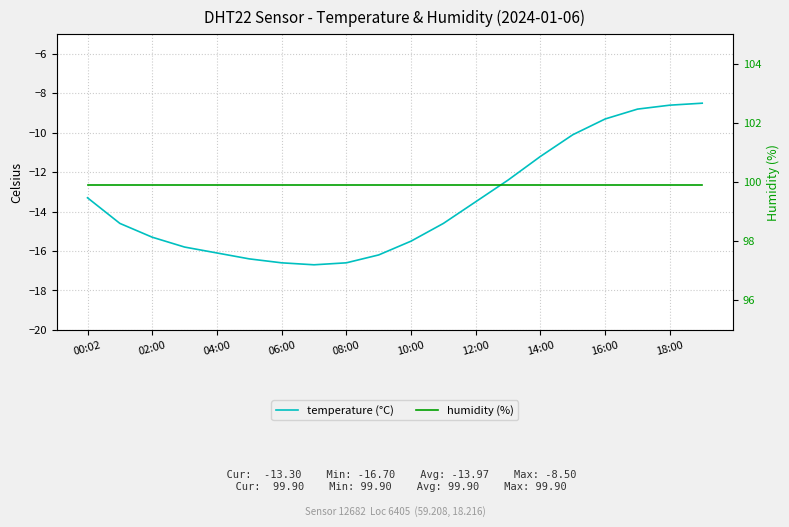

Where is temperature (°C) nearest to the value -12?

13